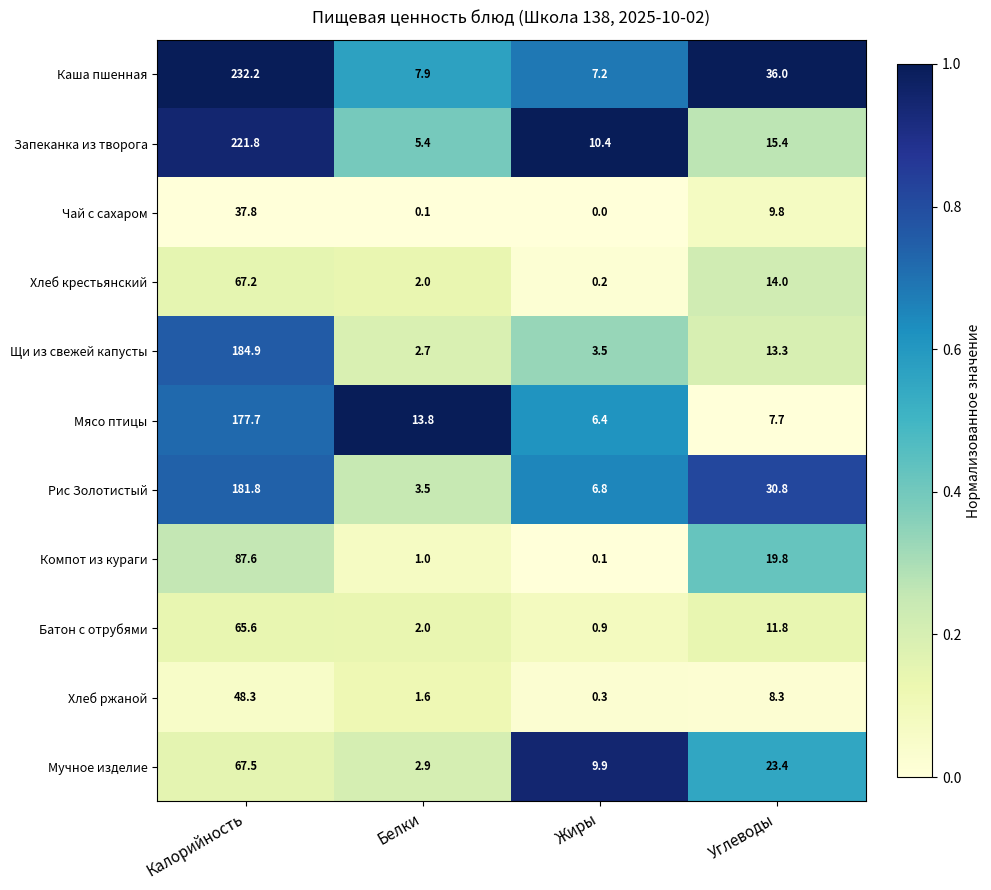

The Щи из свежей капусты series shows 3.9 at Белки. True or false?

False